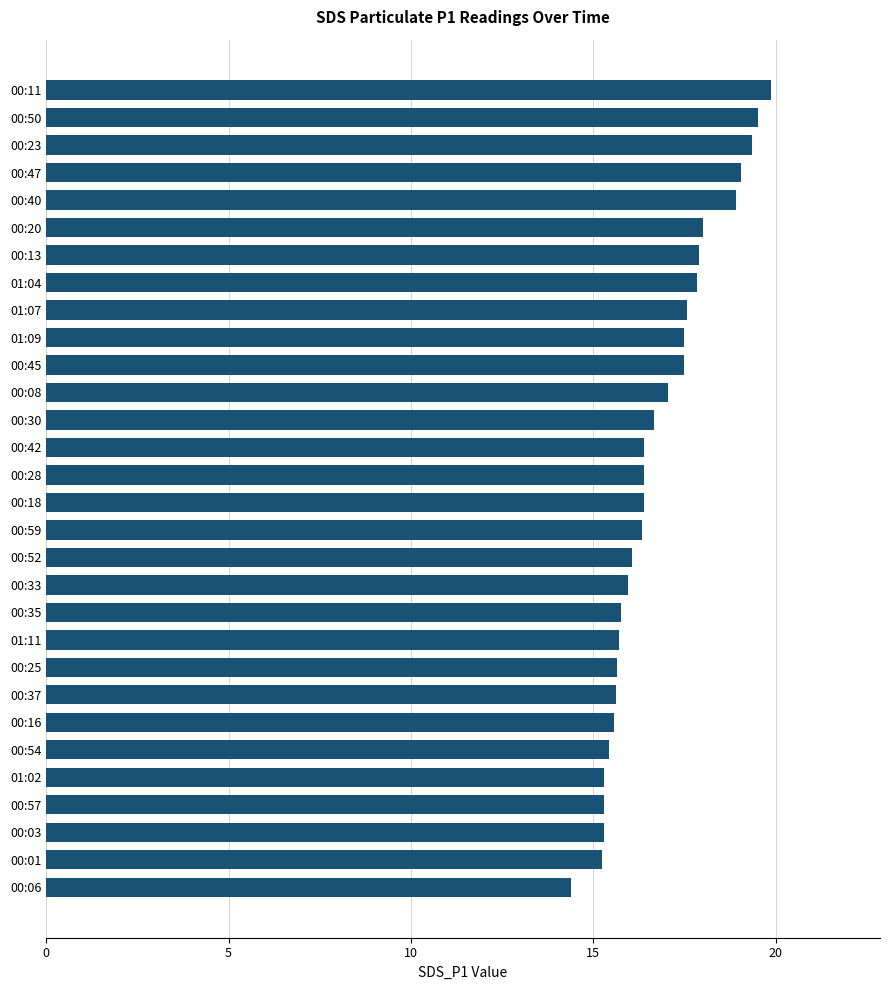

Which has a higher value, 00:11 or 00:03?

00:11